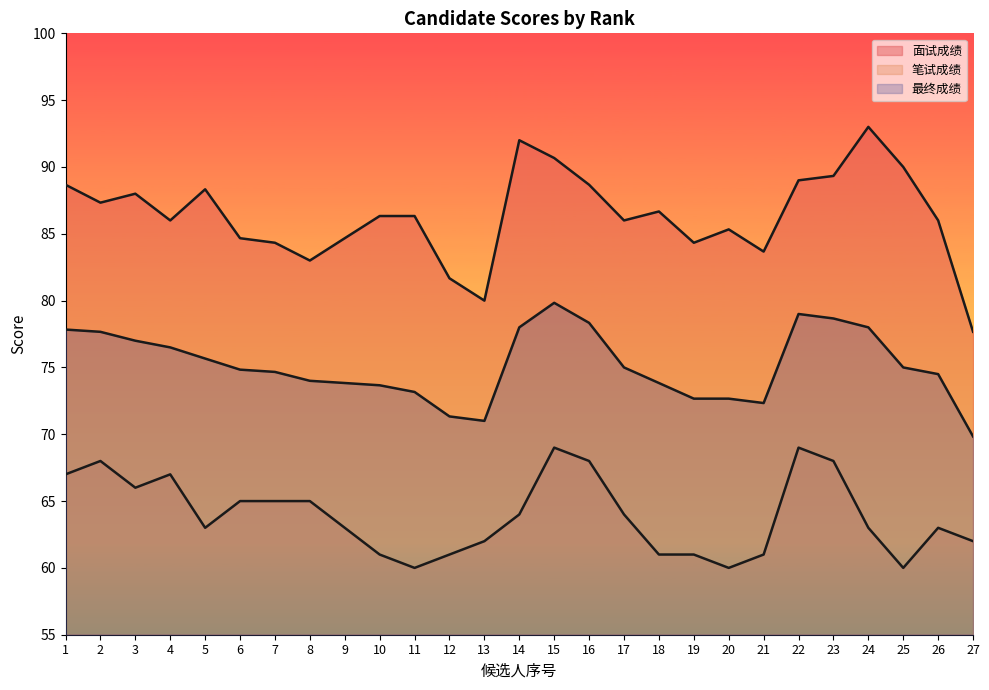

List the series in order of their overall mean, lowest first.

笔试成绩, 最终成绩, 面试成绩